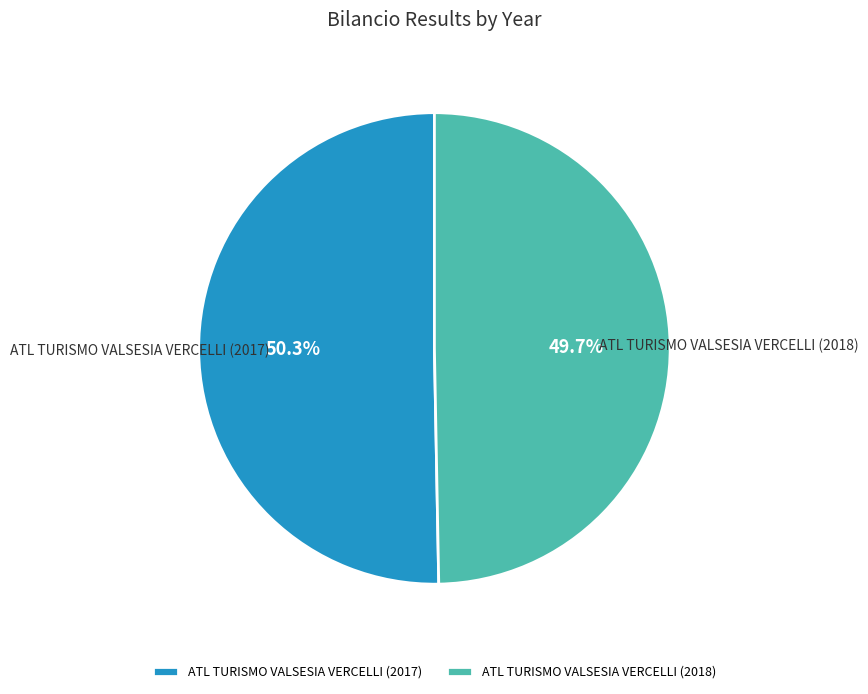

To the nearest percent, what percentage of the pie is ATL TURISMO VALSESIA VERCELLI (2018)?

50%